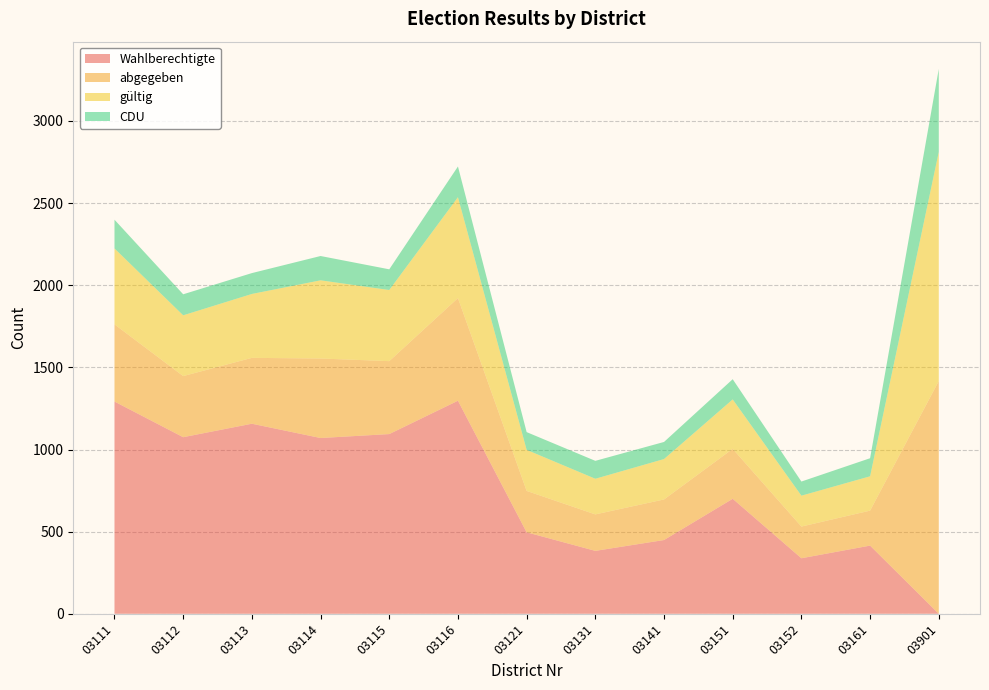

Reading left to right, list all the values displayed in this chart.

Wahlberechtigte: 1292	1075	1157	1070	1094	1297	496	383	449	700	338	415	0
abgegeben: 470	372	401	484	444	625	252	222	247	304	193	213	1417
gültig: 462	370	389	476	433	614	250	217	246	301	188	209	1395
CDU: 175	128	127	148	126	187	108	109	104	123	86	110	505